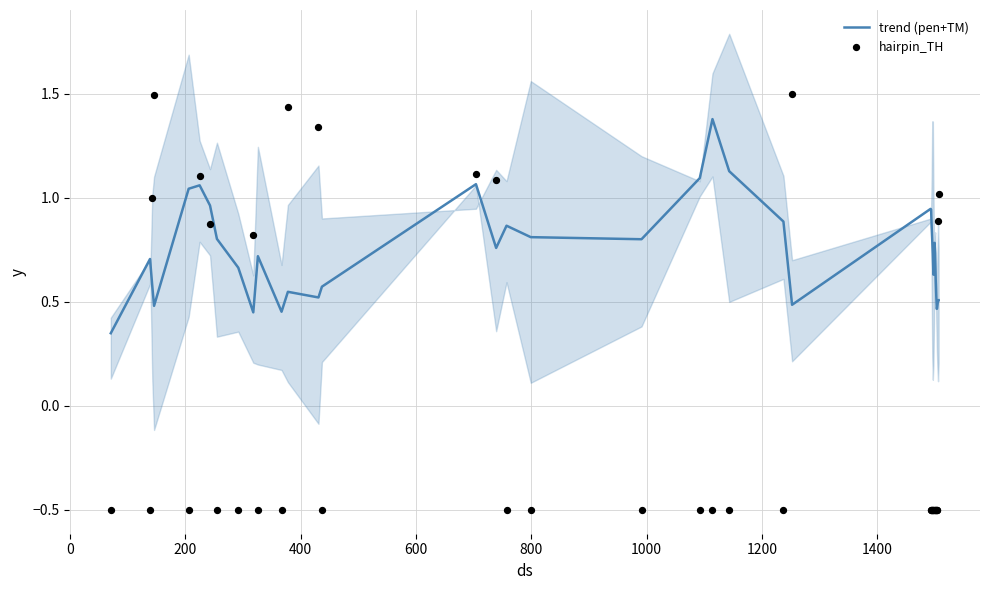

What are all the series names shown in the legend?

trend (pen+TM), hairpin_TH